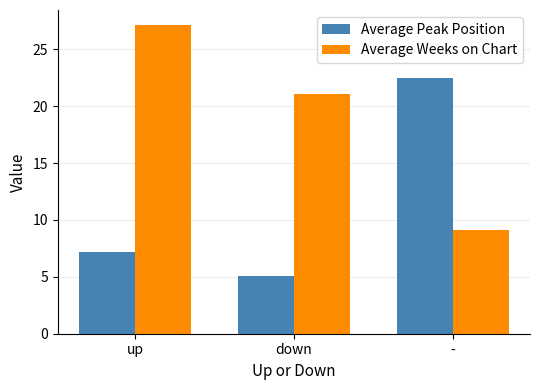

How many series are shown in this chart?

2